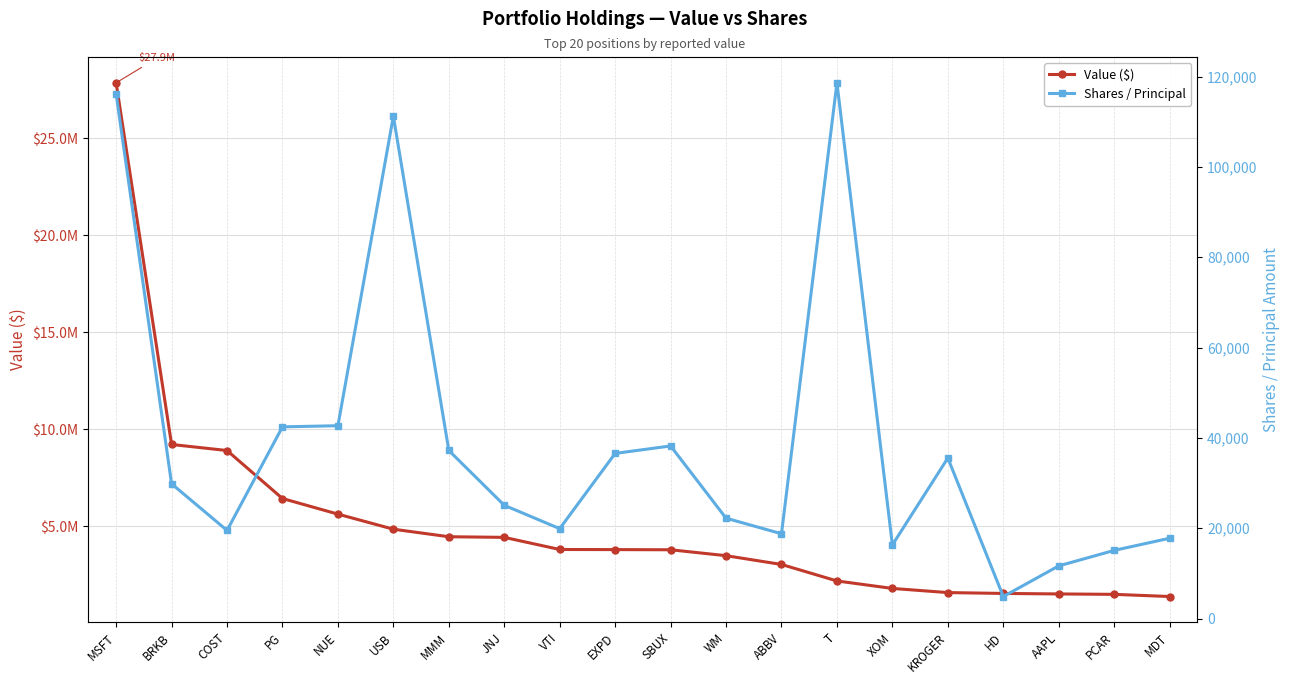

True or false: Shares / Principal and Value ($) intersect in this chart.

False